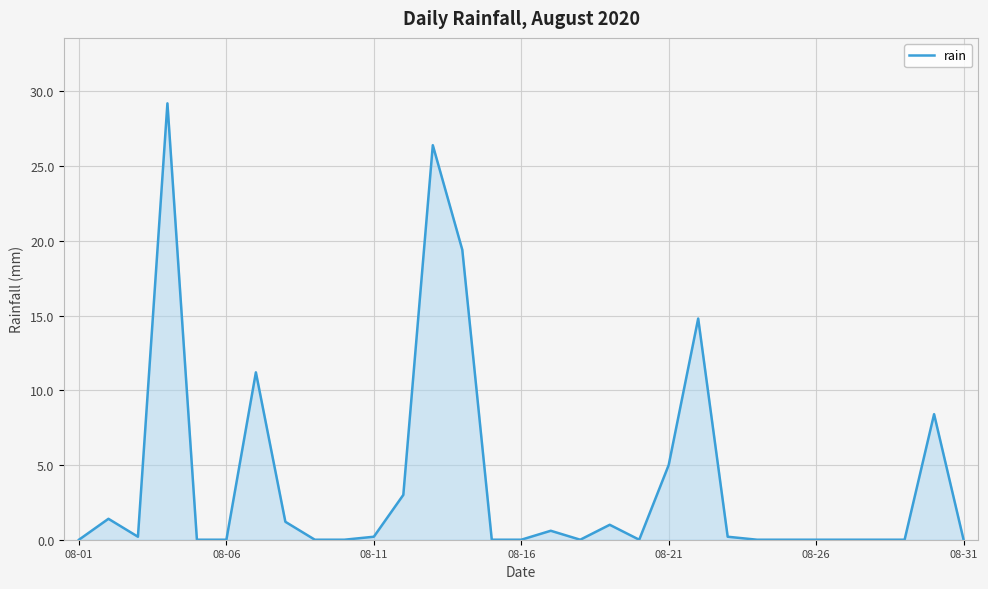

What is the maximum value shown in the chart?

29.2